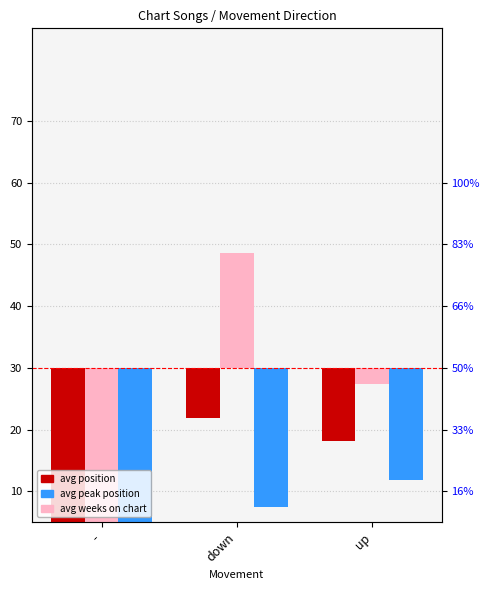

List the labels in order of avg peak position value, largest first.

up, down, -